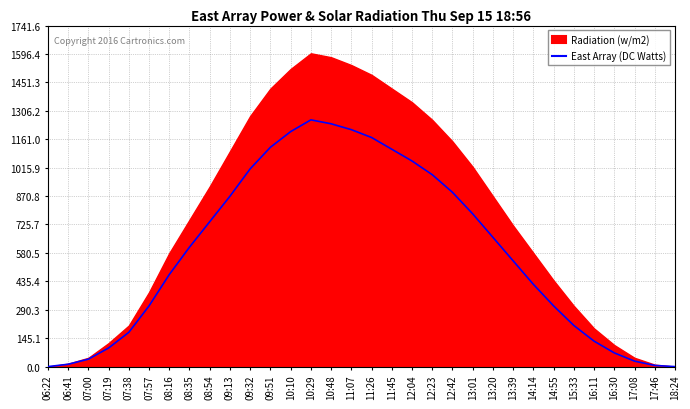

Rank the categories by value from lowest to highest.

06:22, 18:24, 17:46, 06:41, 17:08, 07:00, 16:30, 07:19, 16:11, 07:38, 15:33, 07:57, 14:55, 14:14, 08:16, 13:39, 08:35, 13:20, 08:54, 13:01, 09:13, 12:42, 12:23, 09:32, 12:04, 11:45, 09:51, 11:26, 10:10, 11:07, 10:48, 10:29